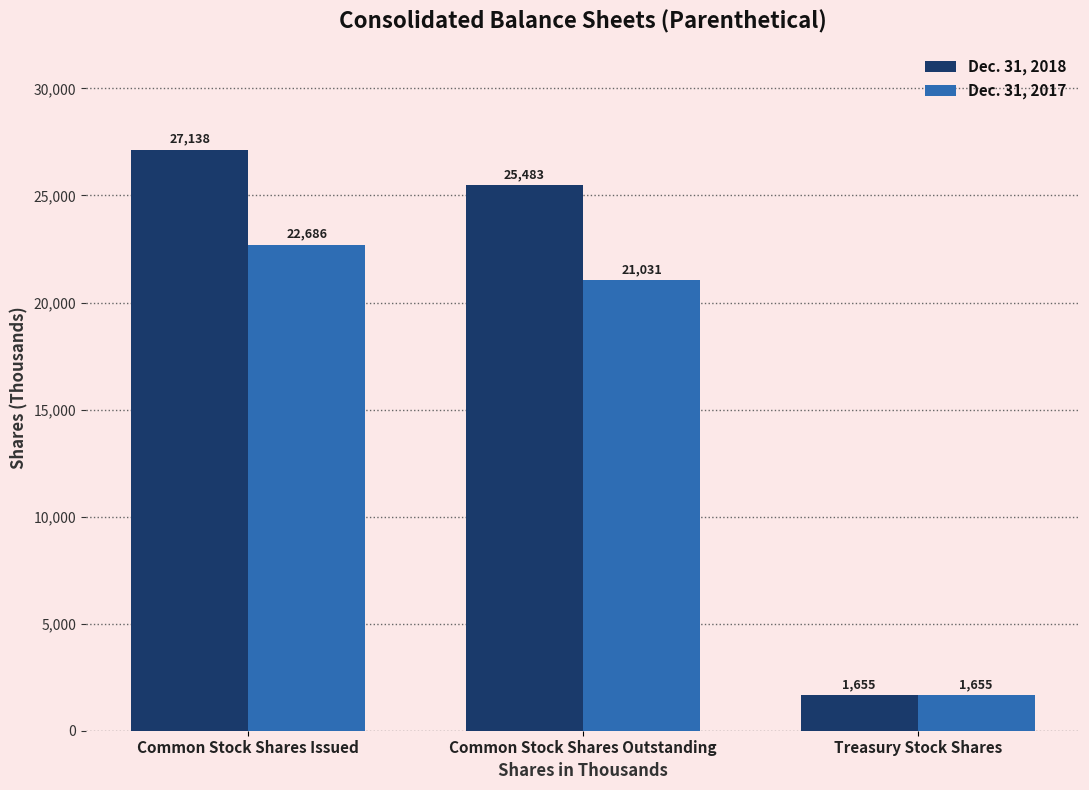

What are all the series names shown in the legend?

Dec. 31, 2018, Dec. 31, 2017